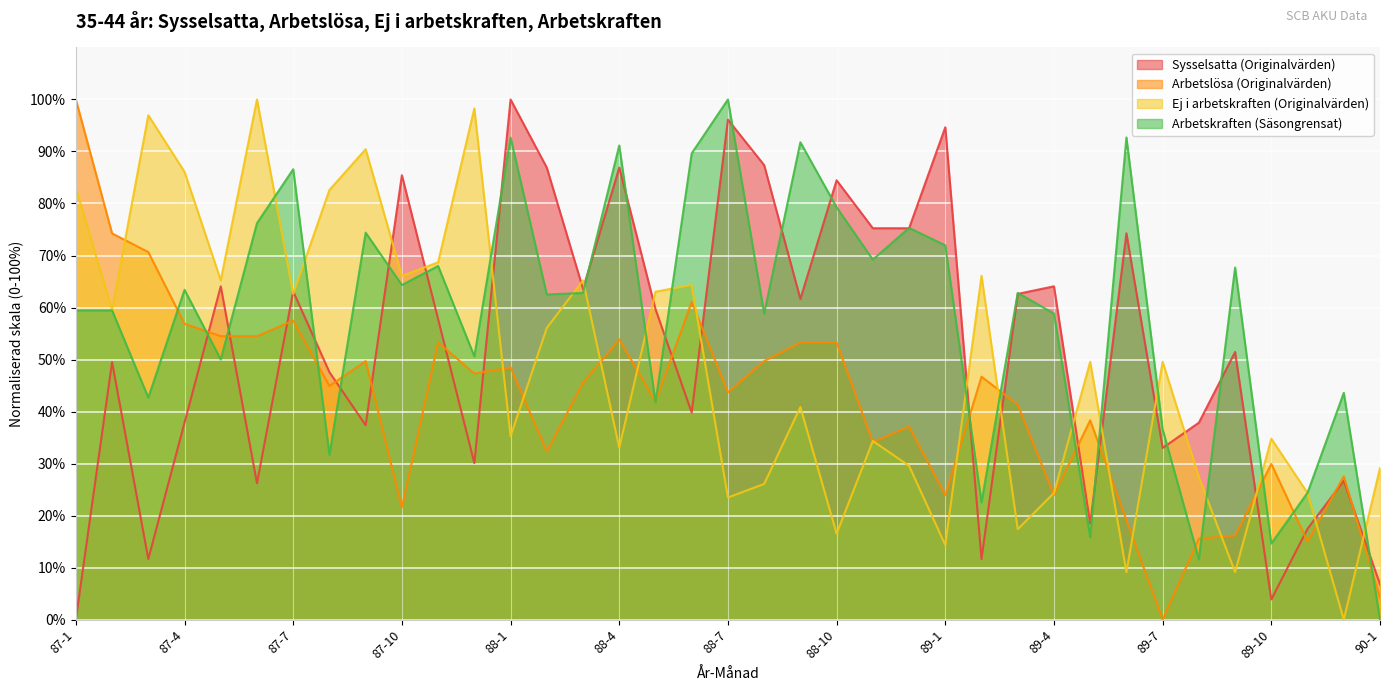

What is the highest value of the Sysselsatta (Originalvärden) series?

100.0